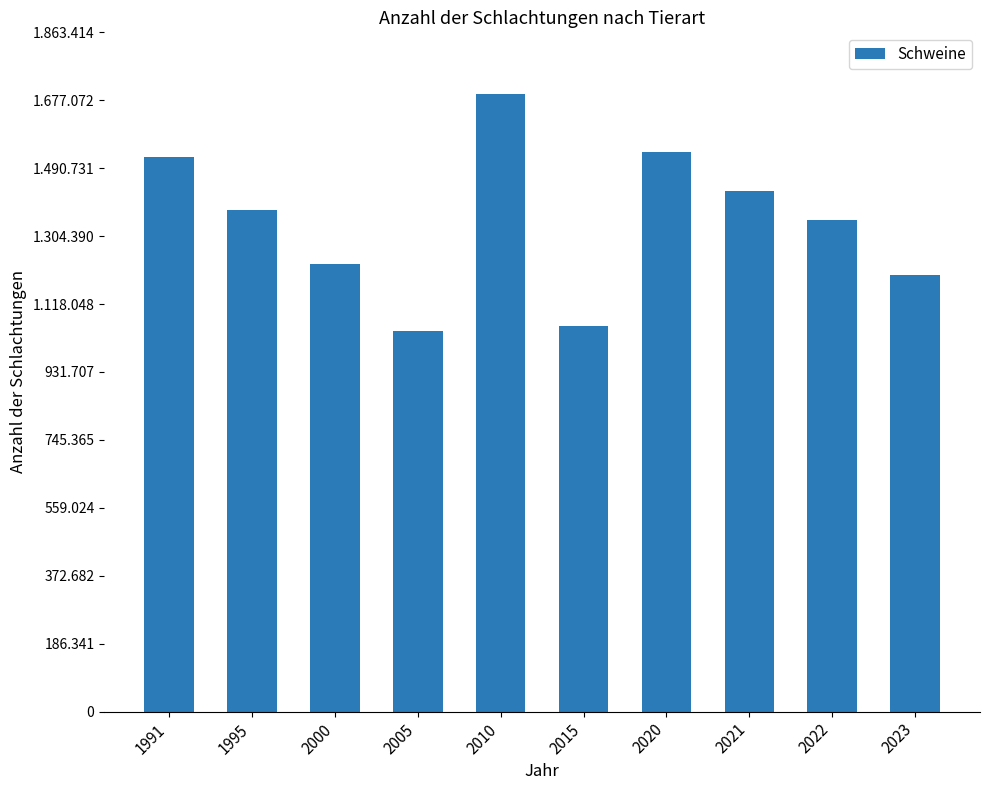

What is the value of the 9th bar from the left?

1348073